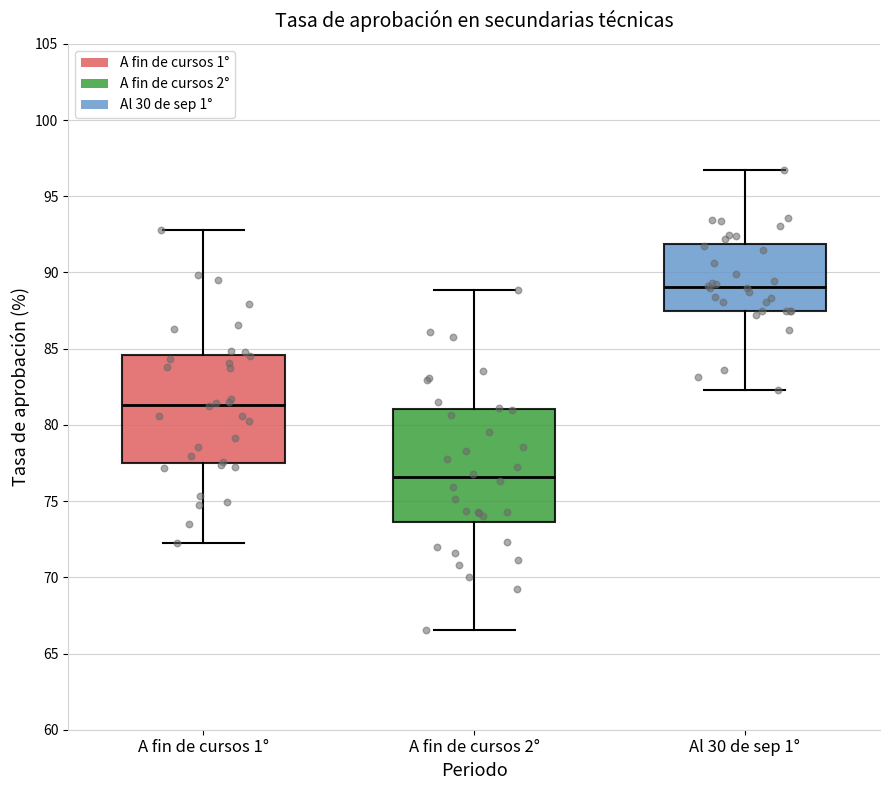

Which box's median line is the highest?

Al 30 de sep 1°